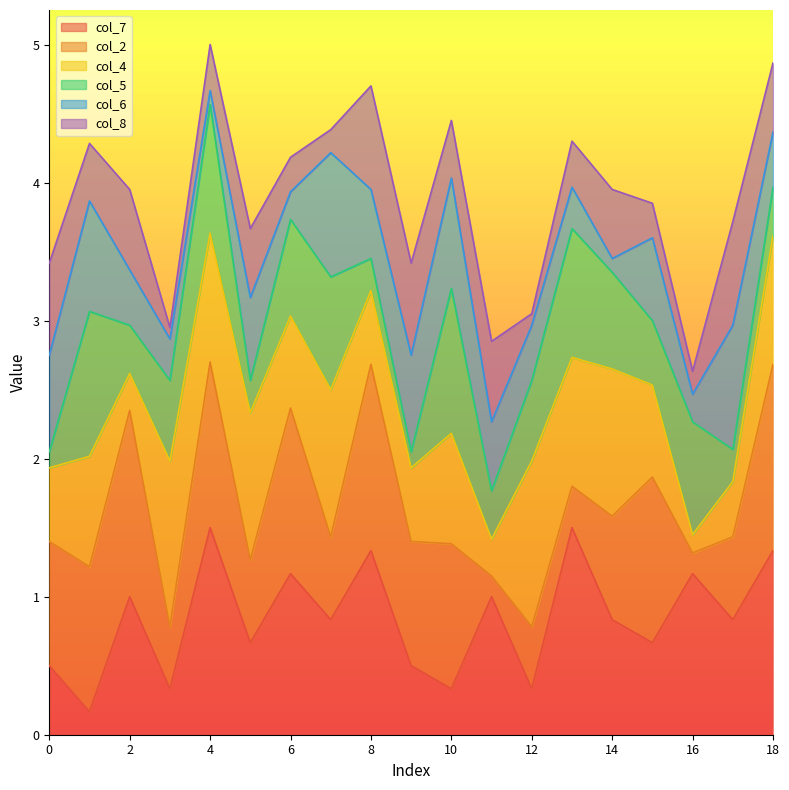

Which category has the lowest value across all series?

4